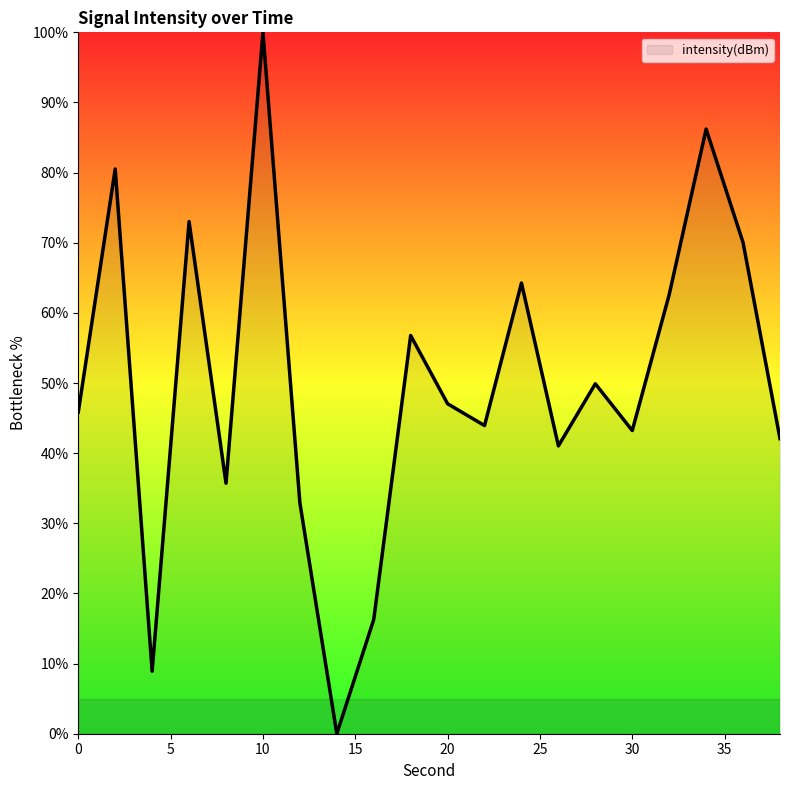

Reading left to right, what are all the values shown in this chart?

45.9	80.5	8.9	73.0	35.7	100.0	32.9	0.0	16.3	56.8	47.0	43.9	64.3	41.0	49.9	43.2	62.6	86.2	70.0	42.1